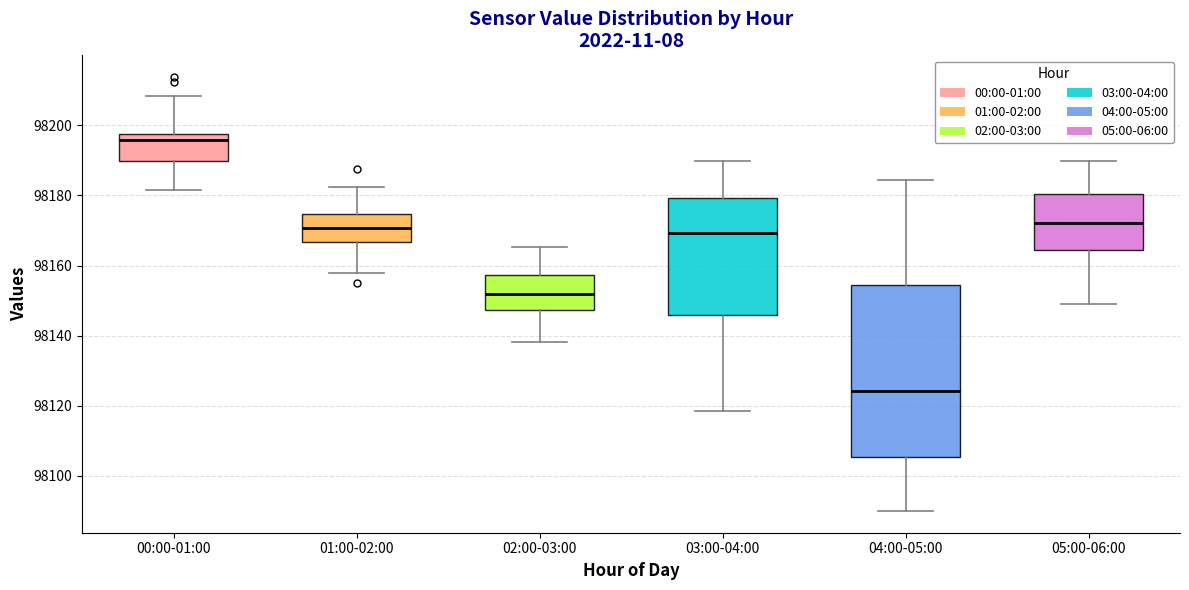

Which box is the tallest, from its lower edge to its upper edge?

04:00-05:00